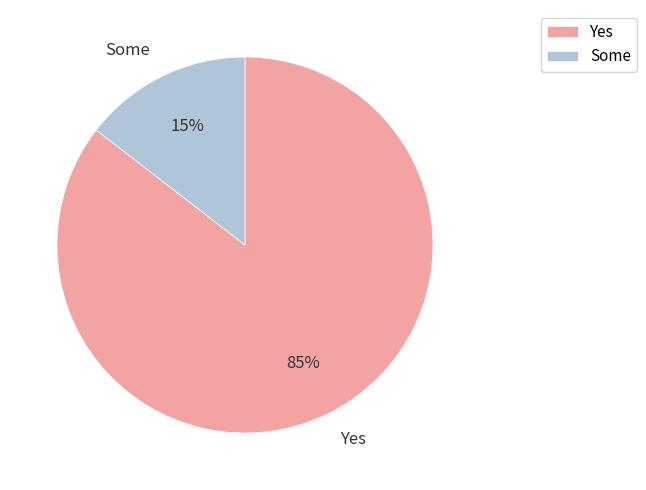

Rank the categories by value from lowest to highest.

Some, Yes